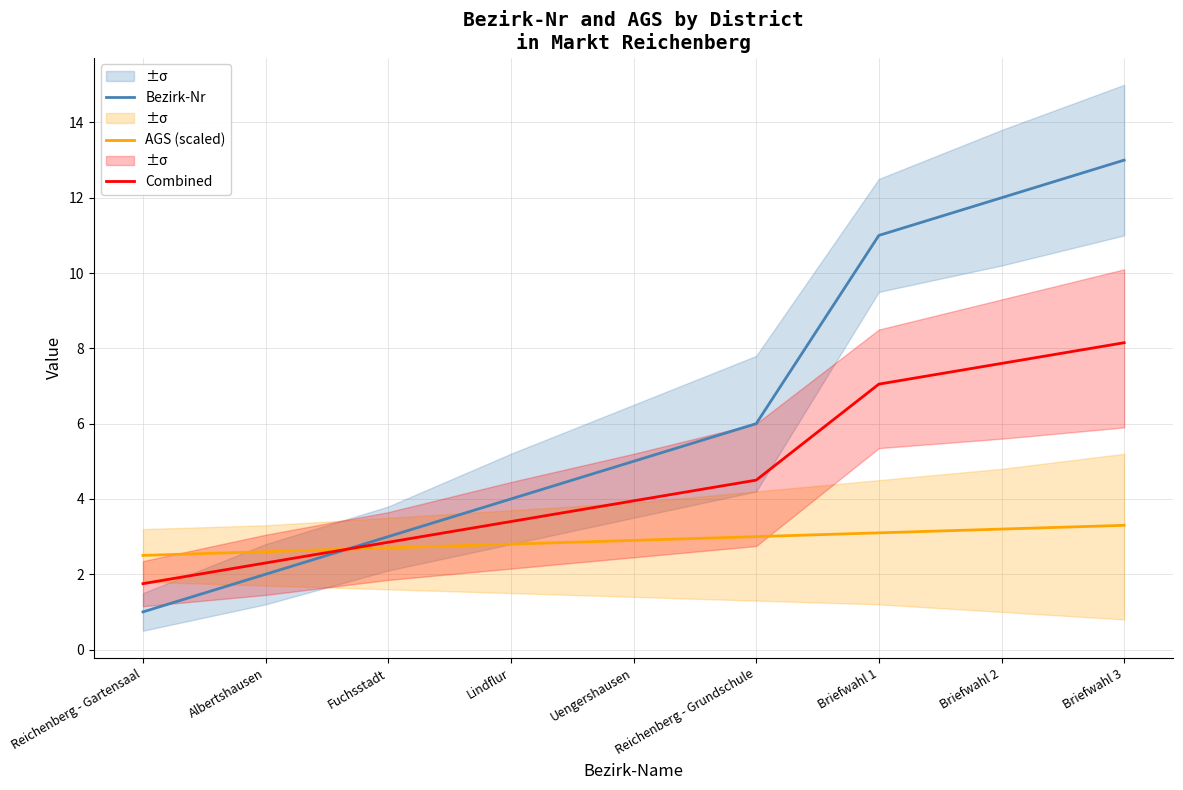

What is the approximate value of Bezirk-Nr at Uengershausen?

5.0